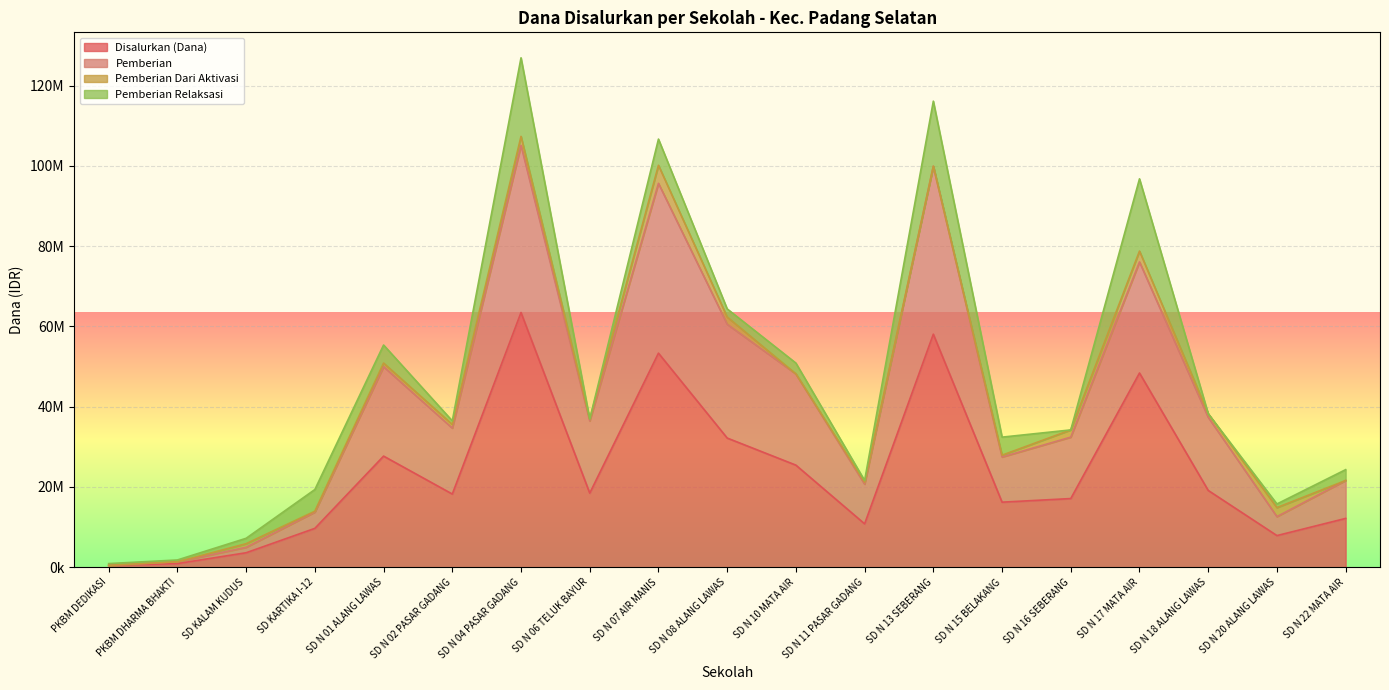

What is the average value of the Pemberian series?

40997368